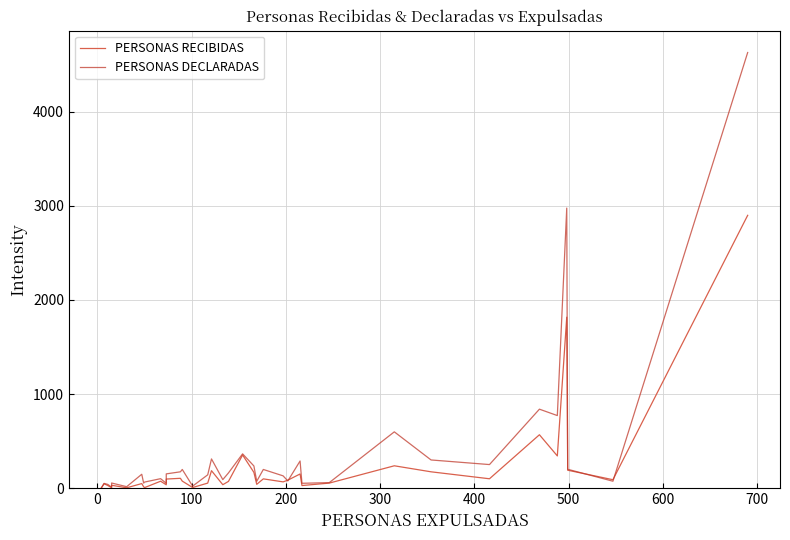

What is the sum of all PERSONAS DECLARADAS values?

13937